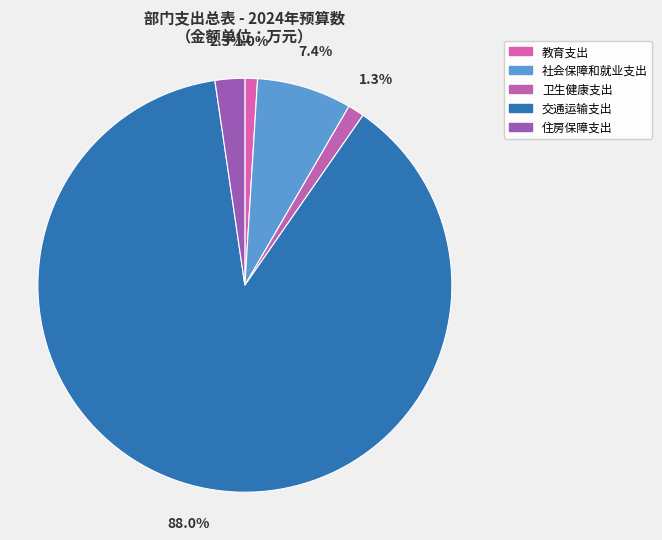

Rank the categories by value from lowest to highest.

教育支出, 卫生健康支出, 住房保障支出, 社会保障和就业支出, 交通运输支出